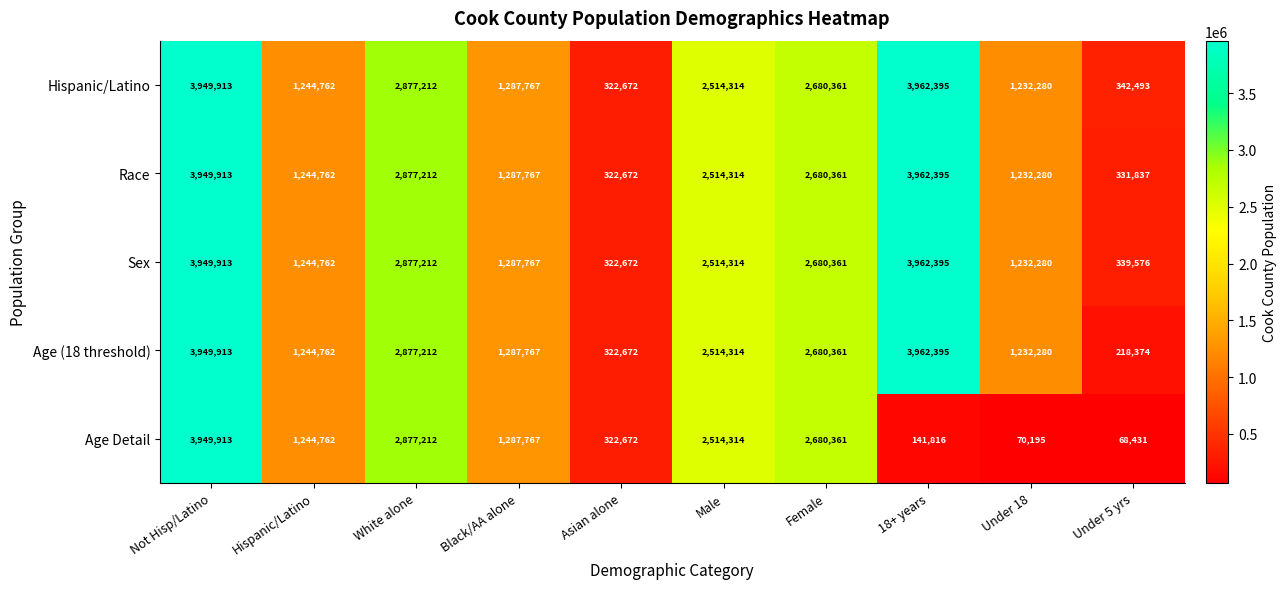

How many distinct data groups are displayed?

5